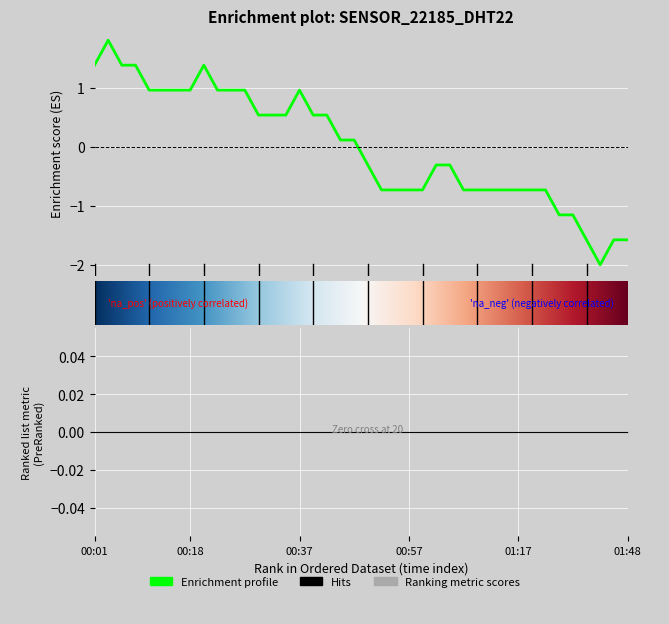

Which has a higher value, 01:07 or 00:15?

00:15